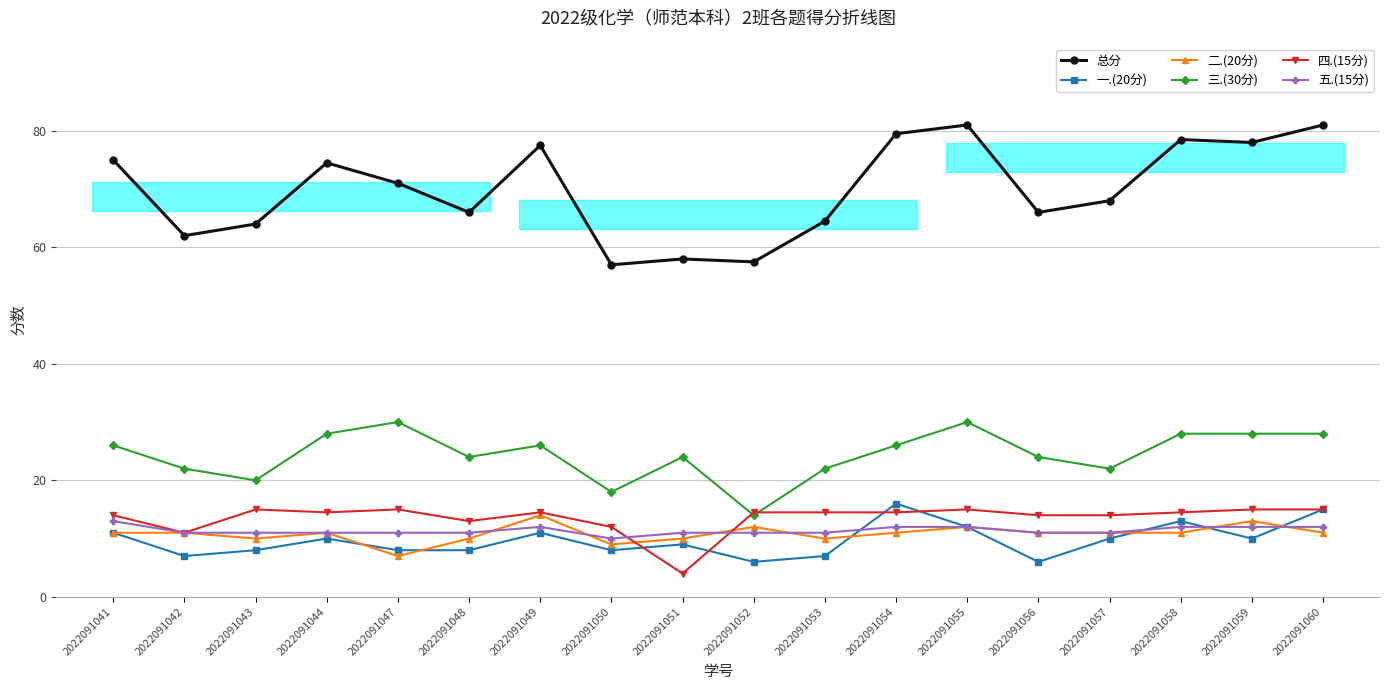

At which category is the sum across all series the highest?

2022091055